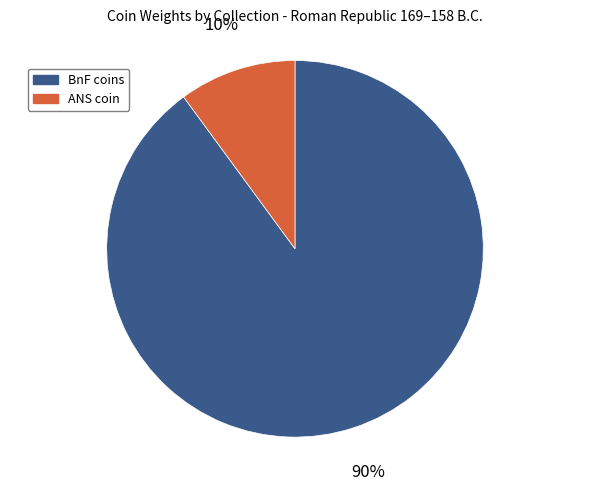

To the nearest percent, what is the difference between the largest and smallest slice percentages?

80%